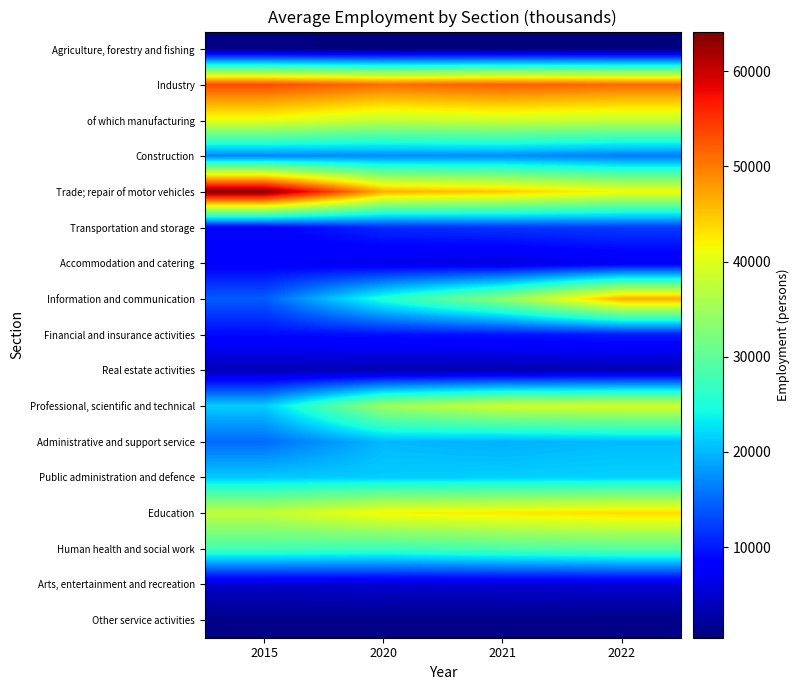

What is the minimum value shown in the chart?

484